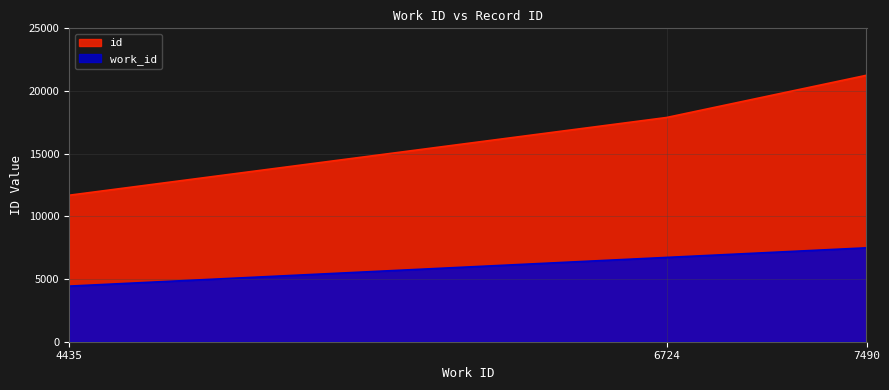

List the series in order of their overall mean, lowest first.

work_id, id